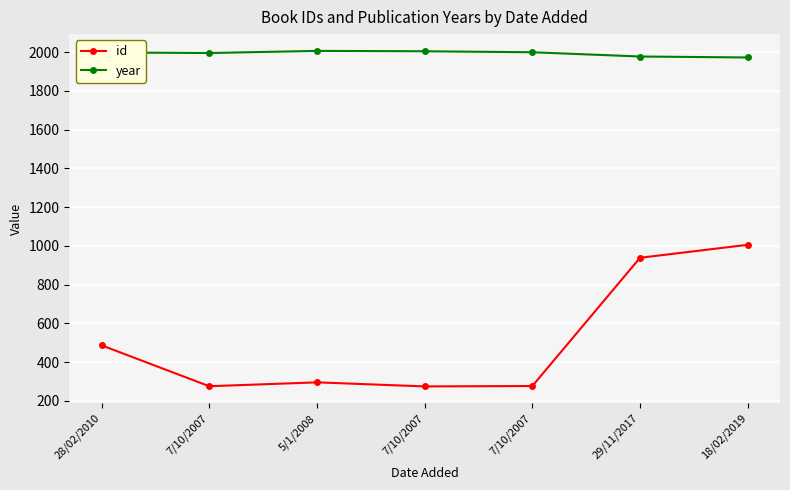

At how many categories does at least one series exceed 417?

7